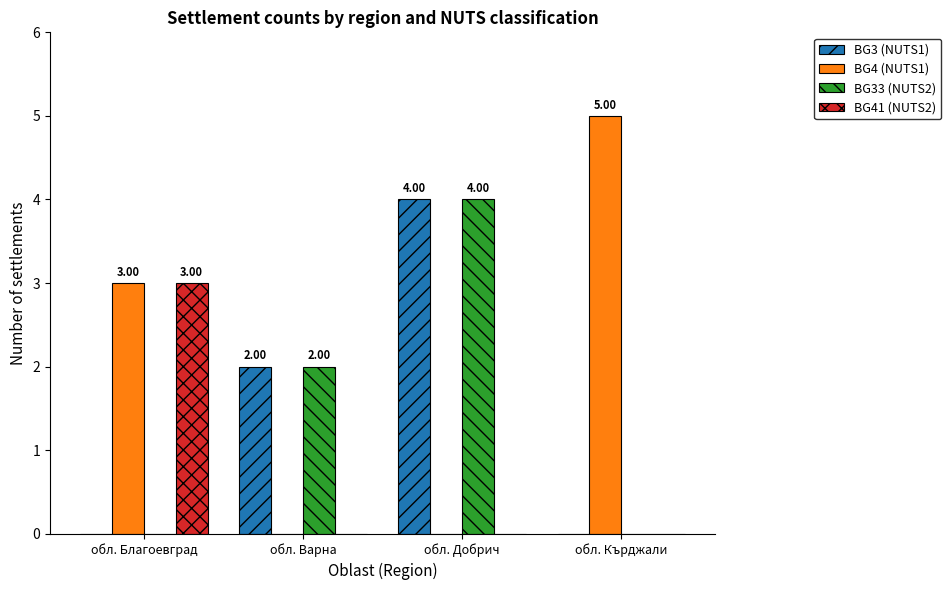

What is the total value across all series at обл. Добрич?

8